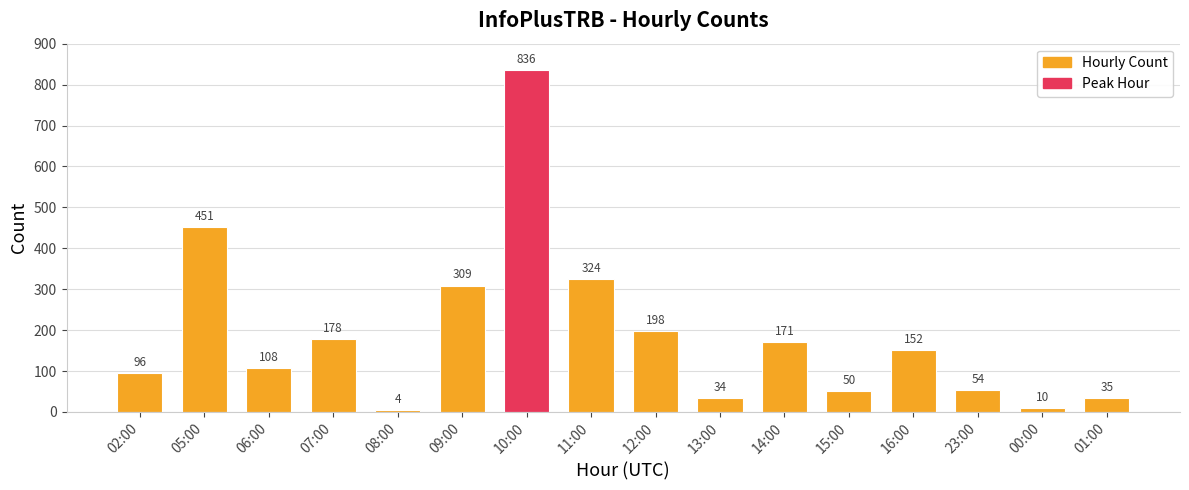

List the labels in order of value, largest first.

10:00, 05:00, 11:00, 09:00, 12:00, 07:00, 14:00, 16:00, 06:00, 02:00, 23:00, 15:00, 01:00, 13:00, 00:00, 08:00